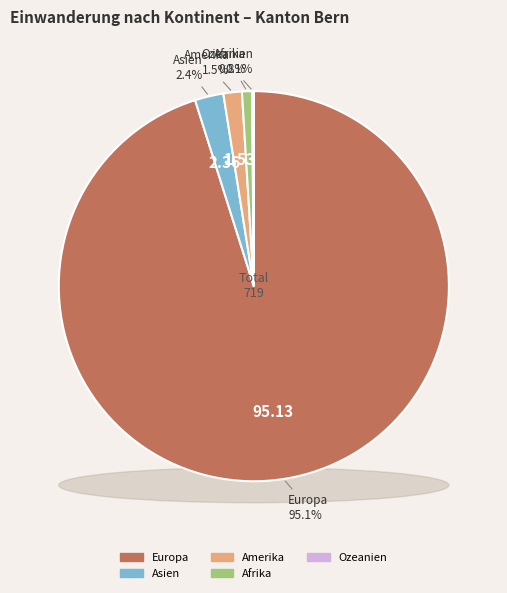

Rank the categories by value from lowest to highest.

Ozeanien, Afrika, Amerika, Asien, Europa